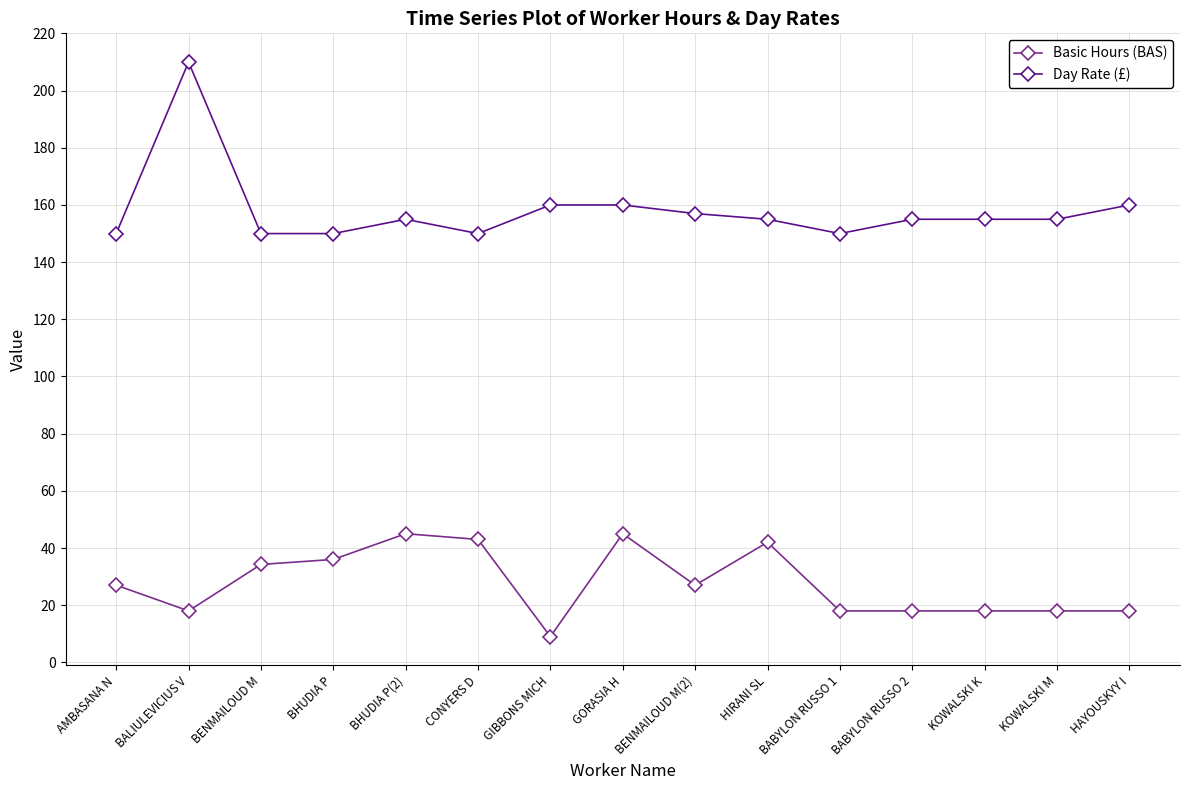

What is the value of the Day Rate (£) point at the 7th from the left?

160.0